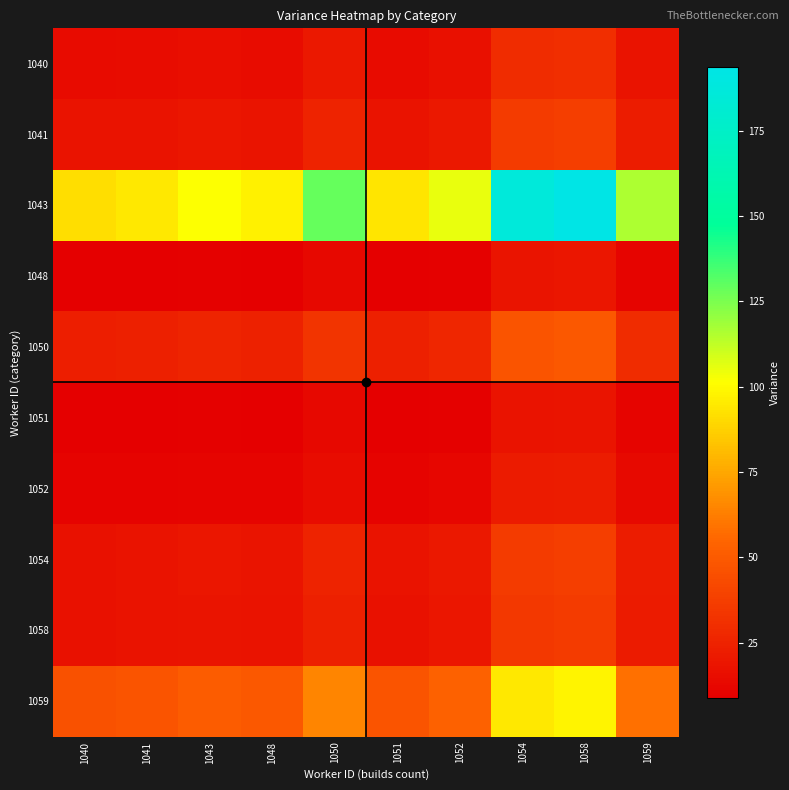

Which series changed the most between 1050 and 1051?

1043